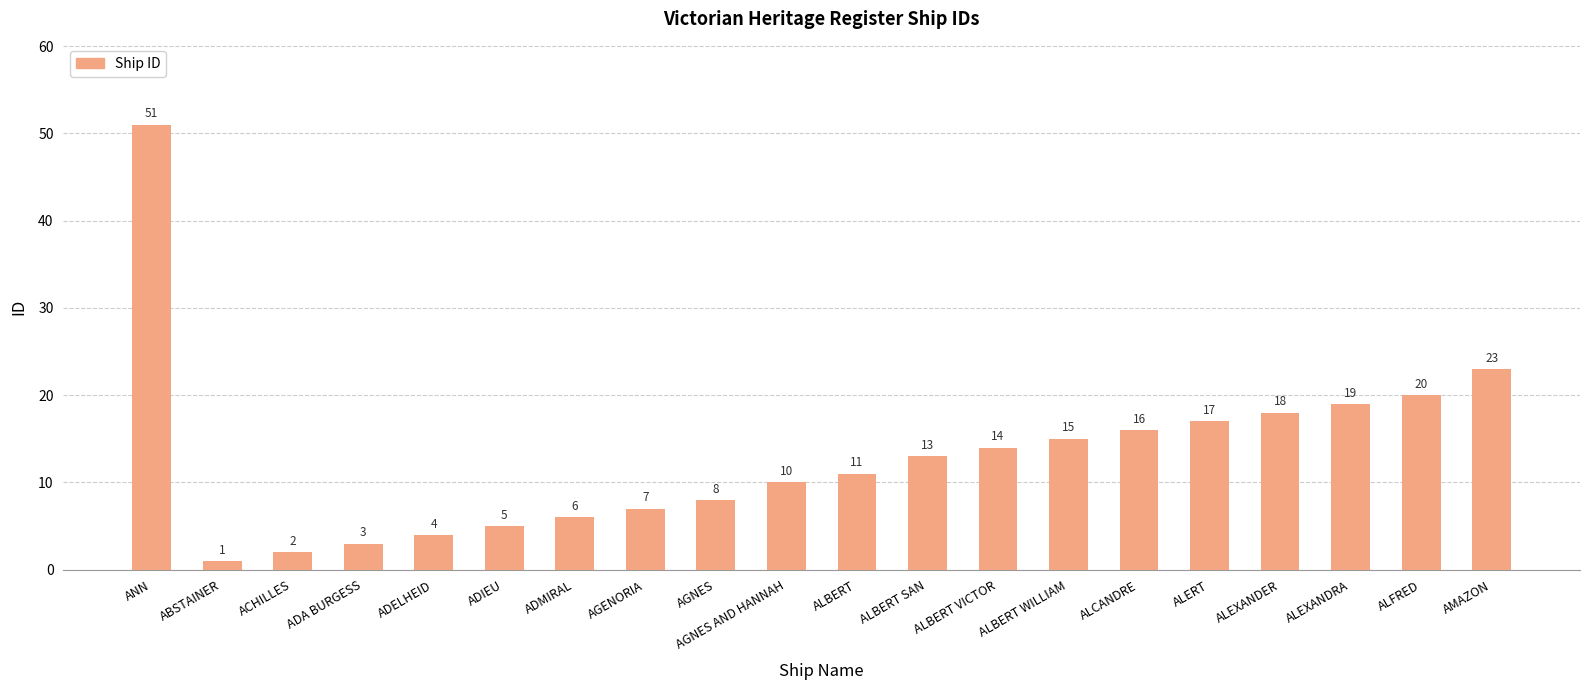

What position from the left is ALCANDRE?

15